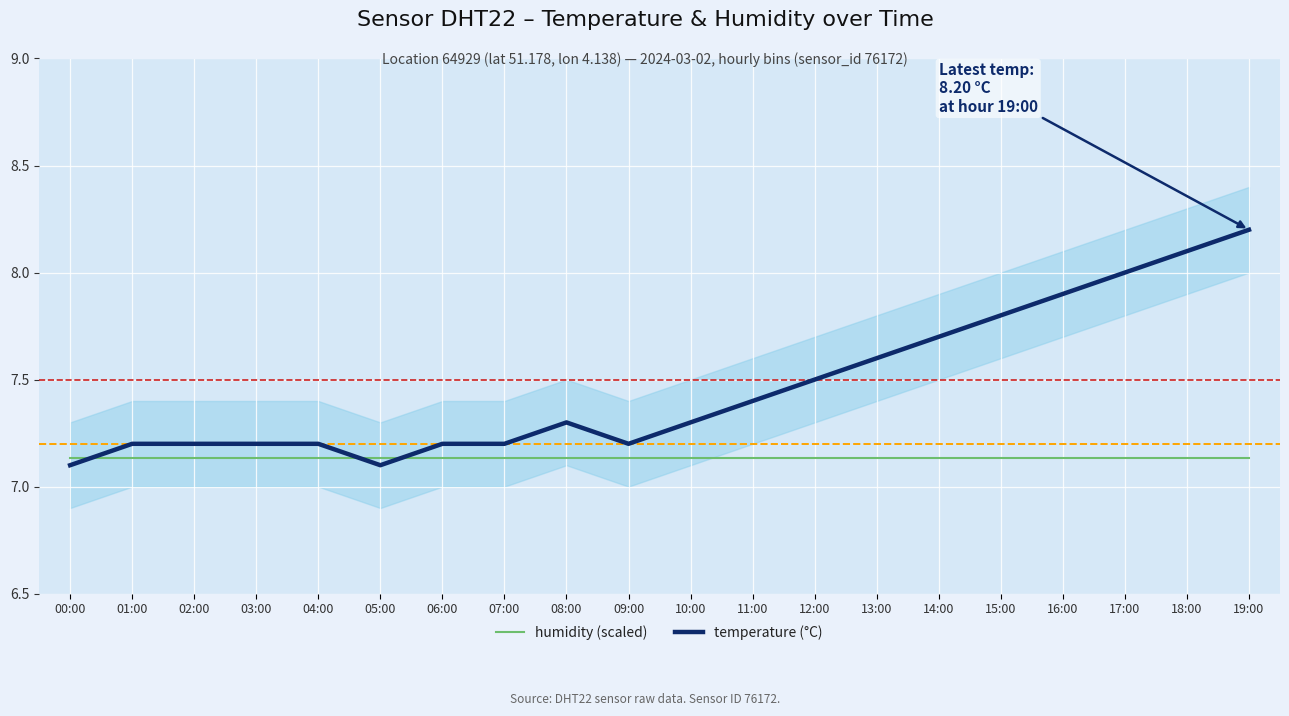

What is the label of the 8th point from the right?

12:00